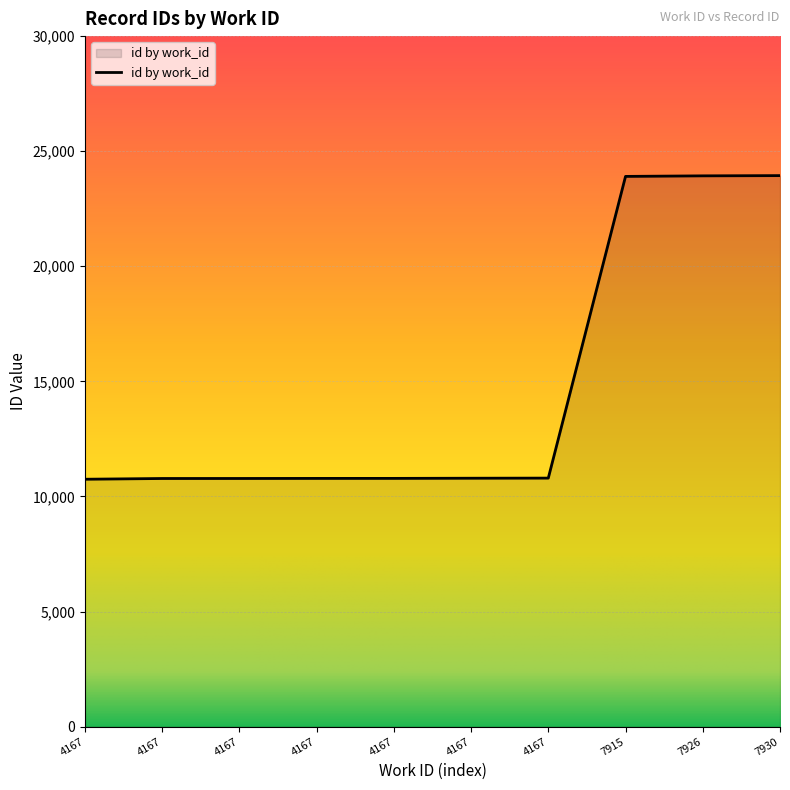

The chart shows a value of 18311 at 4167. True or false?

False